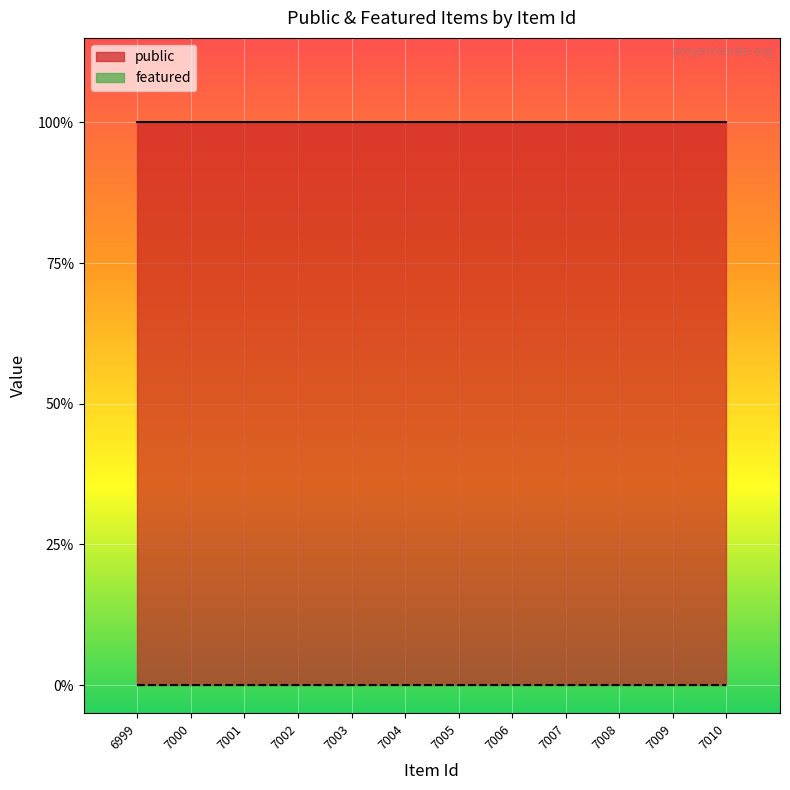

Reading left to right, list all the values displayed in this chart.

public: 6999=1	7000=1	7001=1	7002=1	7003=1	7004=1	7005=1	7006=1	7007=1	7008=1	7009=1	7010=1
featured: 6999=0	7000=0	7001=0	7002=0	7003=0	7004=0	7005=0	7006=0	7007=0	7008=0	7009=0	7010=0